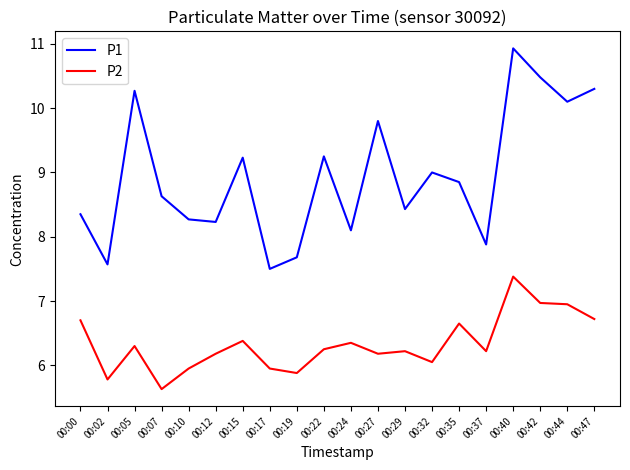

True or false: P2 and P1 cross at least once.

False